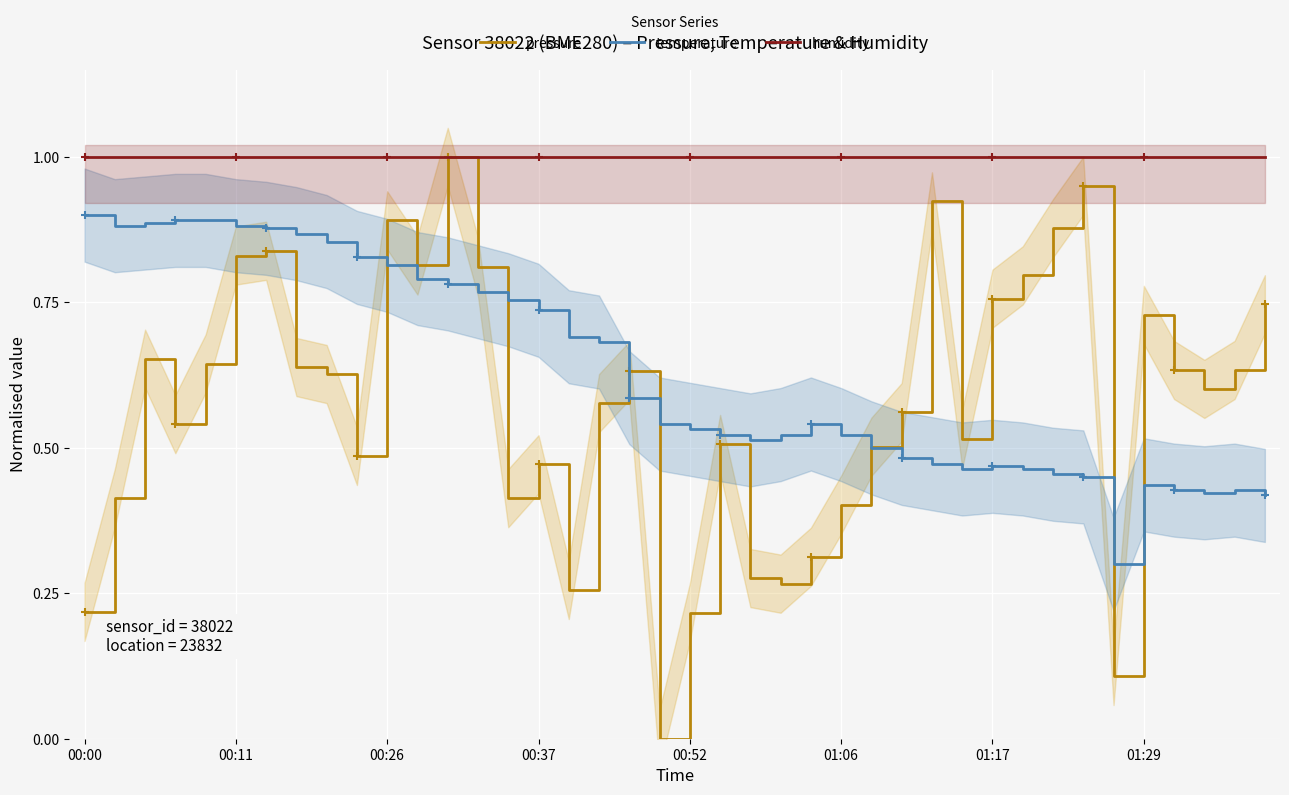

Count the number of categories in the chart.

40